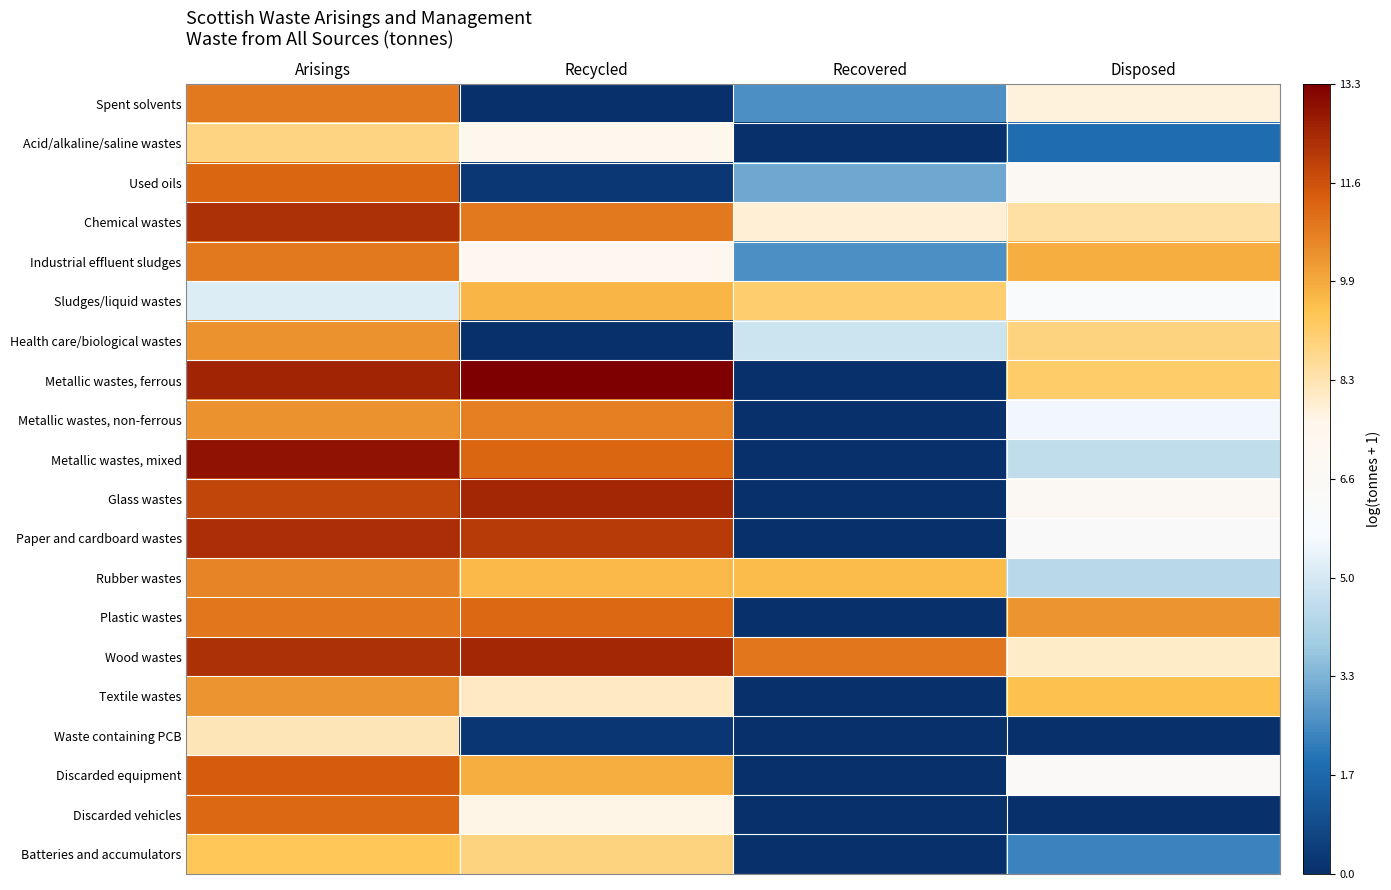

Reading left to right, what are all the values shown in this chart?

Spent solvents: Arisings=10.9	Recycled=0.0	Recovered=2.6	Disposed=7.7
Acid/alkaline/saline wastes: Arisings=8.8	Recycled=7.3	Recovered=0.0	Disposed=1.8
Used oils: Arisings=11.2	Recycled=0.3	Recovered=3.1	Disposed=6.8
Chemical wastes: Arisings=12.3	Recycled=10.8	Recovered=7.8	Disposed=8.4
Industrial effluent sludges: Arisings=10.8	Recycled=7.1	Recovered=2.6	Disposed=9.9
Sludges/liquid wastes: Arisings=5.1	Recycled=9.7	Recovered=9.1	Disposed=6.0
Health care/biological wastes: Arisings=10.4	Recycled=0.0	Recovered=4.8	Disposed=8.9
Metallic wastes, ferrous: Arisings=12.5	Recycled=13.3	Recovered=0.0	Disposed=9.1
Metallic wastes, non-ferrous: Arisings=10.4	Recycled=10.8	Recovered=0.0	Disposed=5.6
Metallic wastes, mixed: Arisings=12.9	Recycled=11.2	Recovered=0.0	Disposed=4.5
Glass wastes: Arisings=11.8	Recycled=12.5	Recovered=0.0	Disposed=6.9
Paper and cardboard wastes: Arisings=12.3	Recycled=12.1	Recovered=0.0	Disposed=6.3
Rubber wastes: Arisings=10.6	Recycled=9.7	Recovered=9.6	Disposed=4.4
Plastic wastes: Arisings=10.9	Recycled=11.2	Recovered=0.0	Disposed=10.3
Wood wastes: Arisings=12.2	Recycled=12.5	Recovered=10.9	Disposed=8.0
Textile wastes: Arisings=10.3	Recycled=8.0	Recovered=0.0	Disposed=9.5
Waste containing PCB: Arisings=8.2	Recycled=0.2	Recovered=0.0	Disposed=0.0
Discarded equipment: Arisings=11.4	Recycled=9.9	Recovered=0.0	Disposed=6.4
Discarded vehicles: Arisings=11.1	Recycled=7.7	Recovered=0.0	Disposed=0.0
Batteries and accumulators: Arisings=9.3	Recycled=8.9	Recovered=0.0	Disposed=2.3